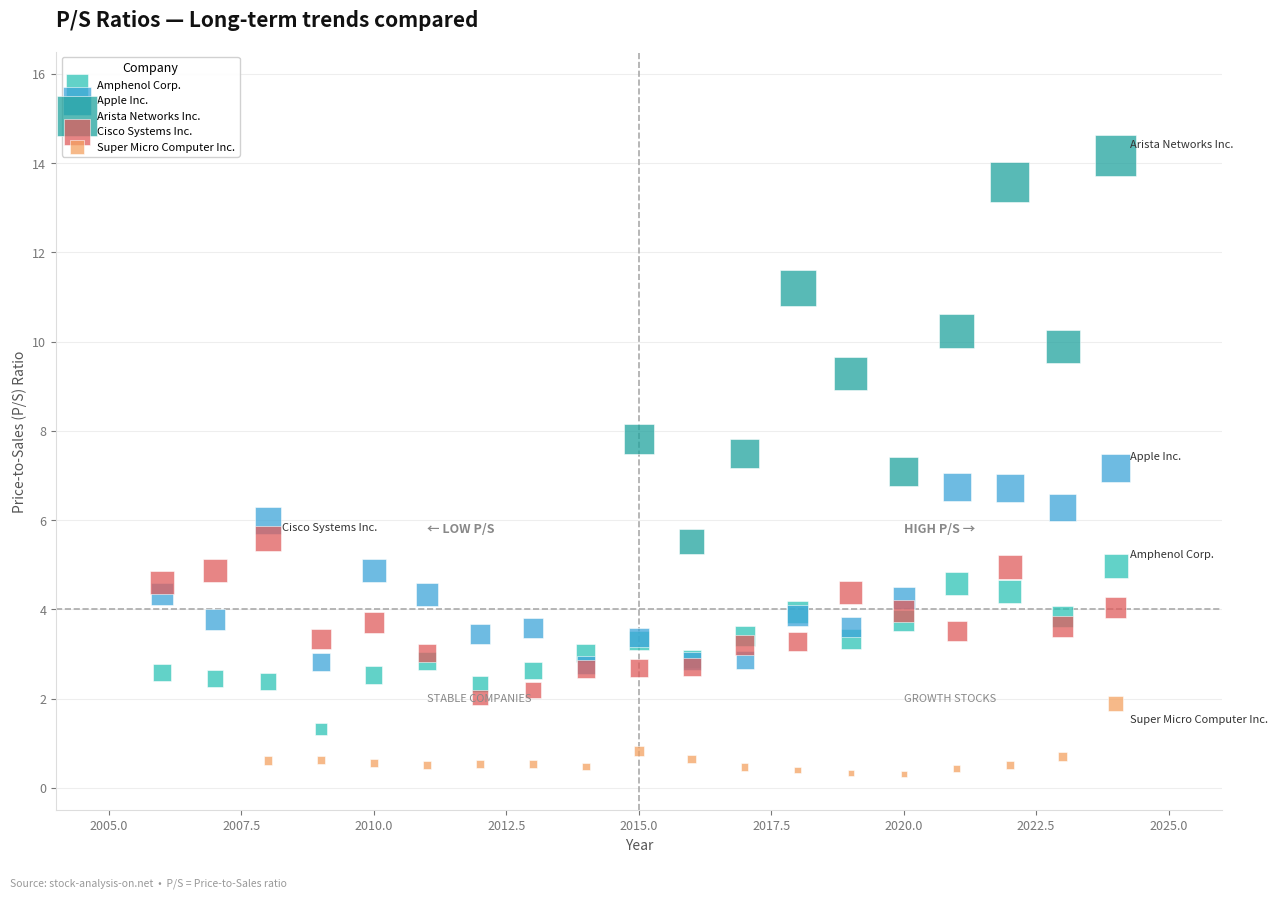

Which series reaches the minimum Y coordinate?

Super Micro Computer Inc.